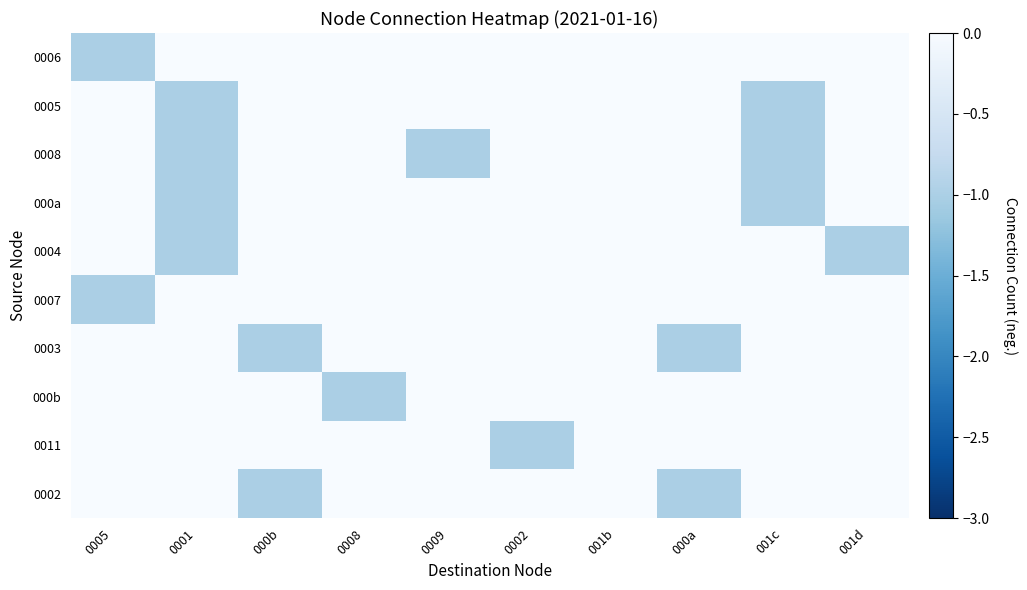

Which series has the largest range (max minus min)?

0006